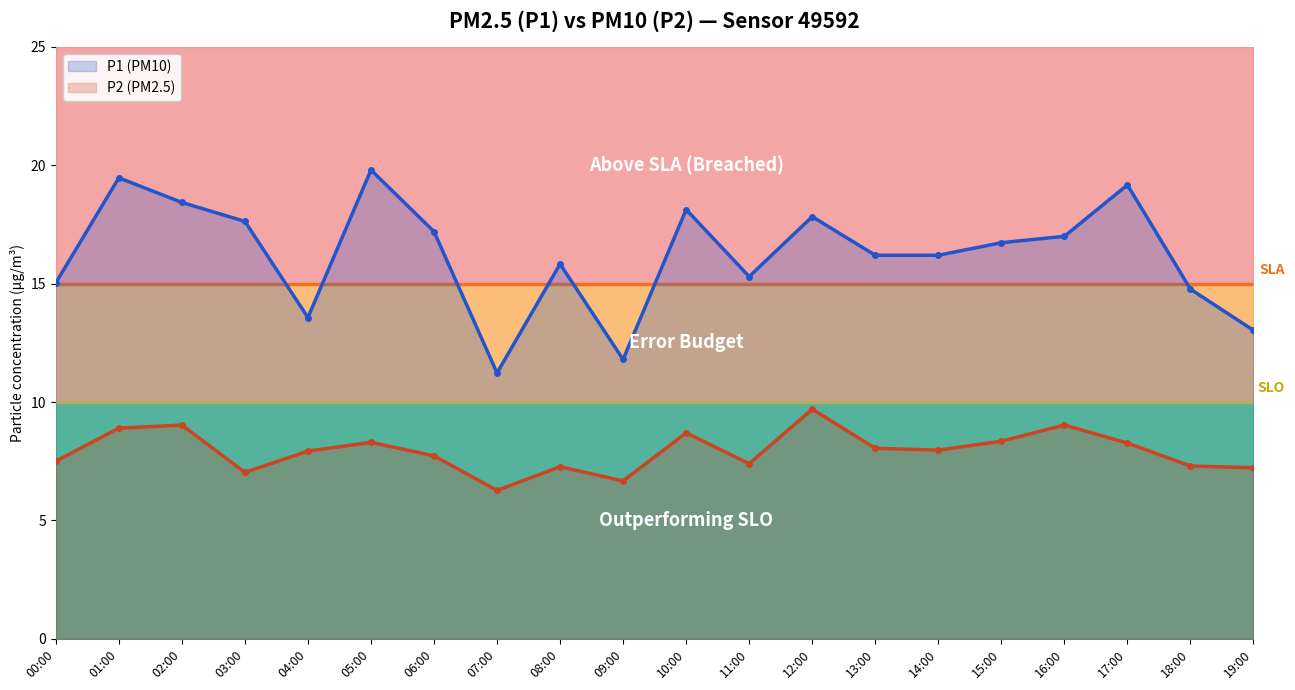

Is it true that P1 (PM10) equals 31.9 at 17:00?

False